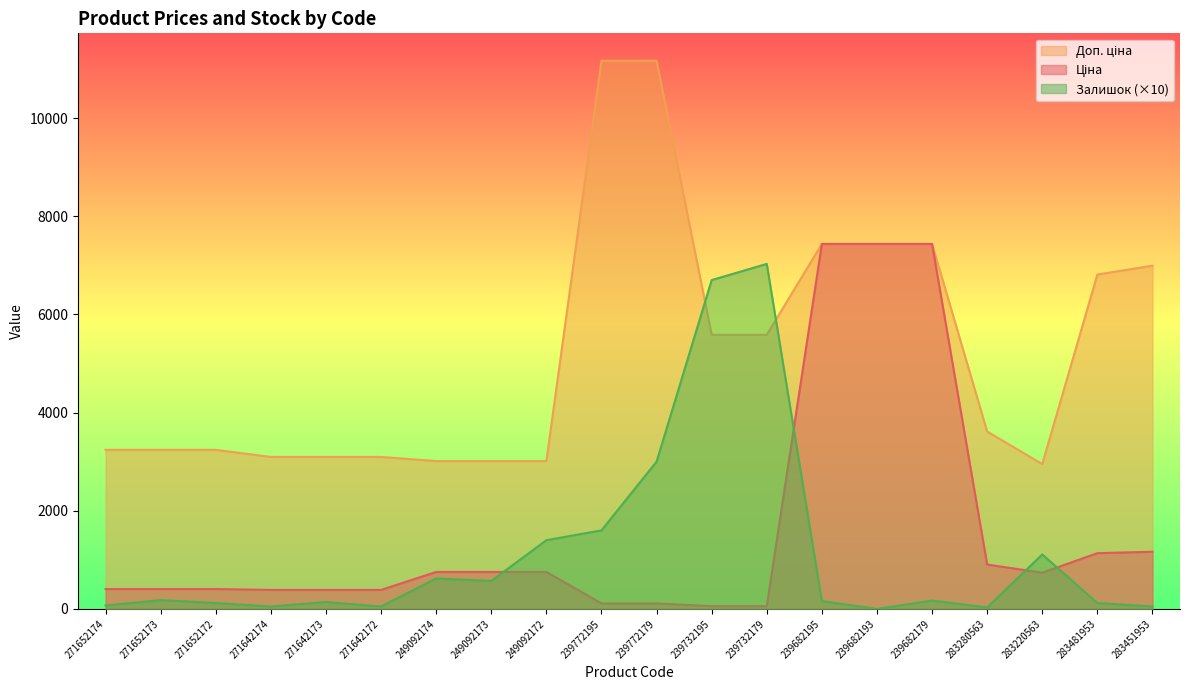

What is the maximum value shown in the chart?

11169.0